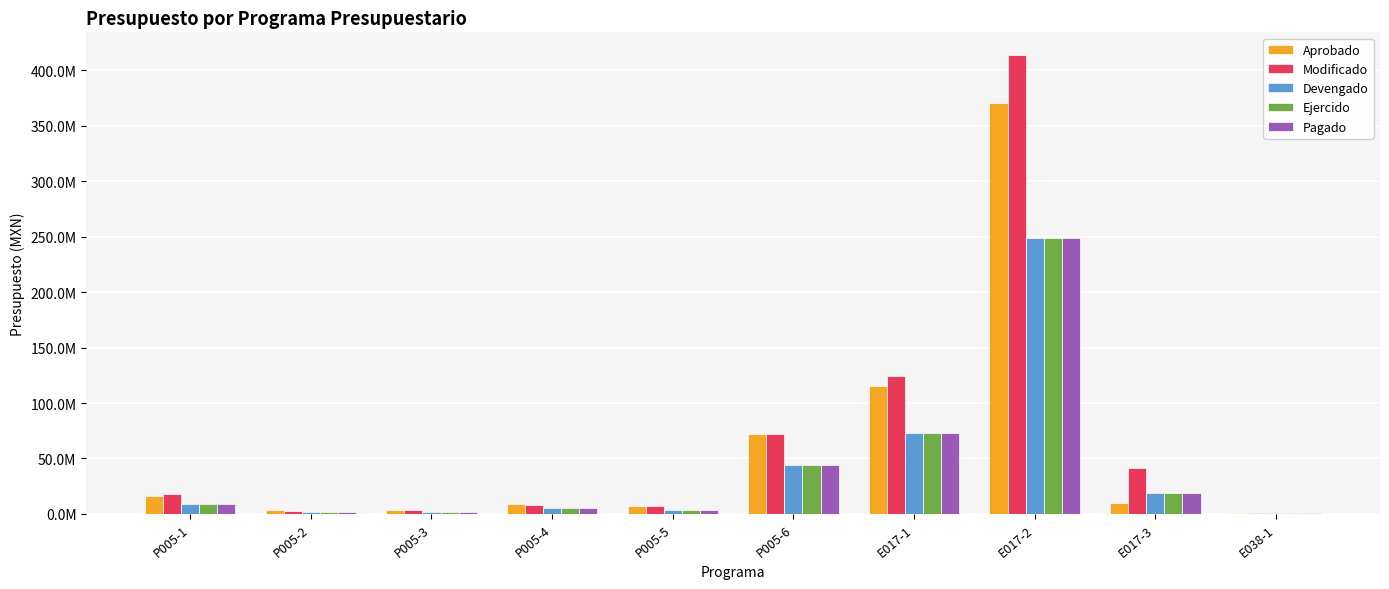

Are the bars horizontal?

No